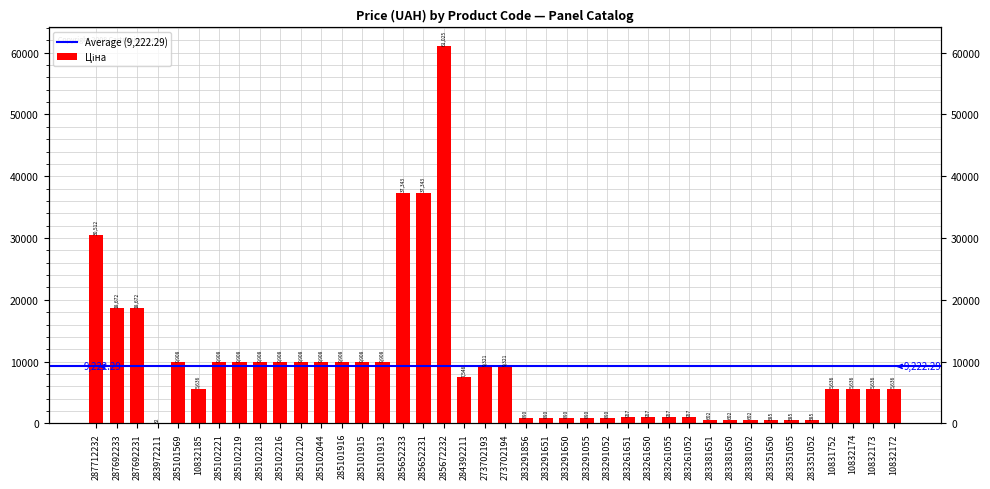

What is the label of the 5th bar from the right?

283351052